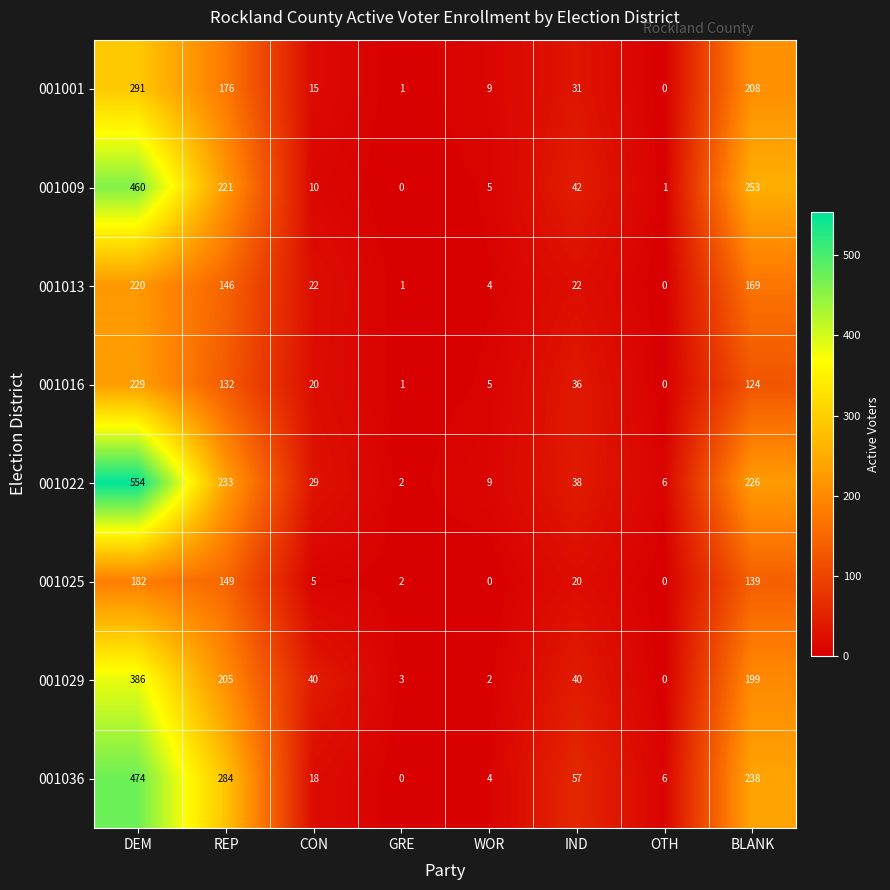

Is the value of 001013 at OTH greater than the value of 001016 at DEM?

No